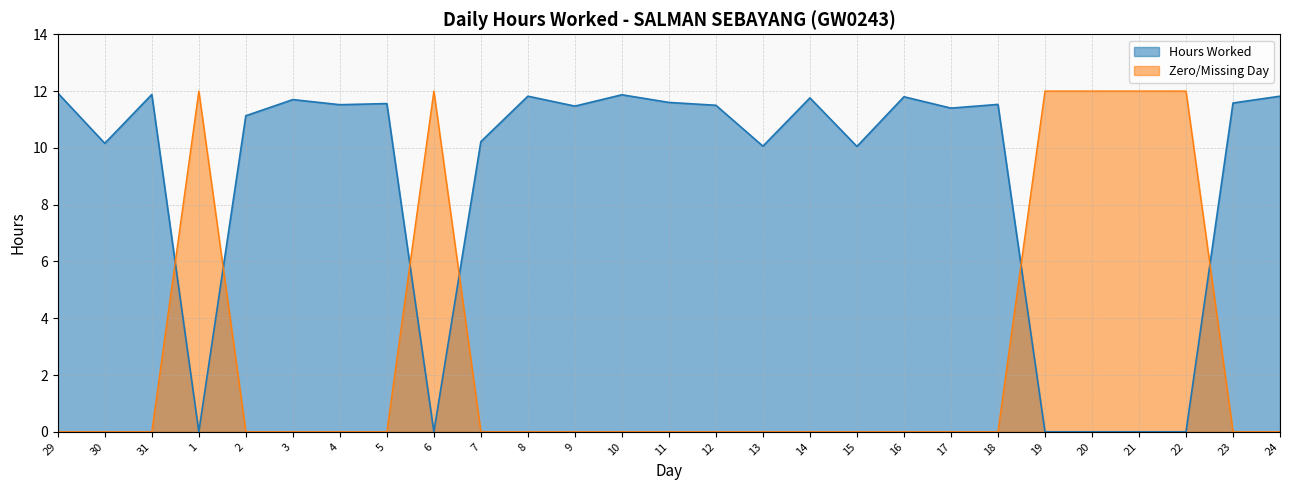

What is the label of the 20th point from the left?

17